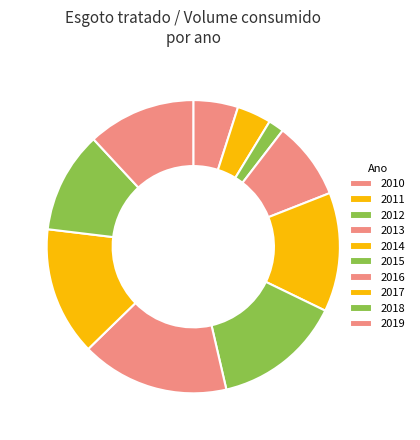

How many slices are in this pie chart?

10